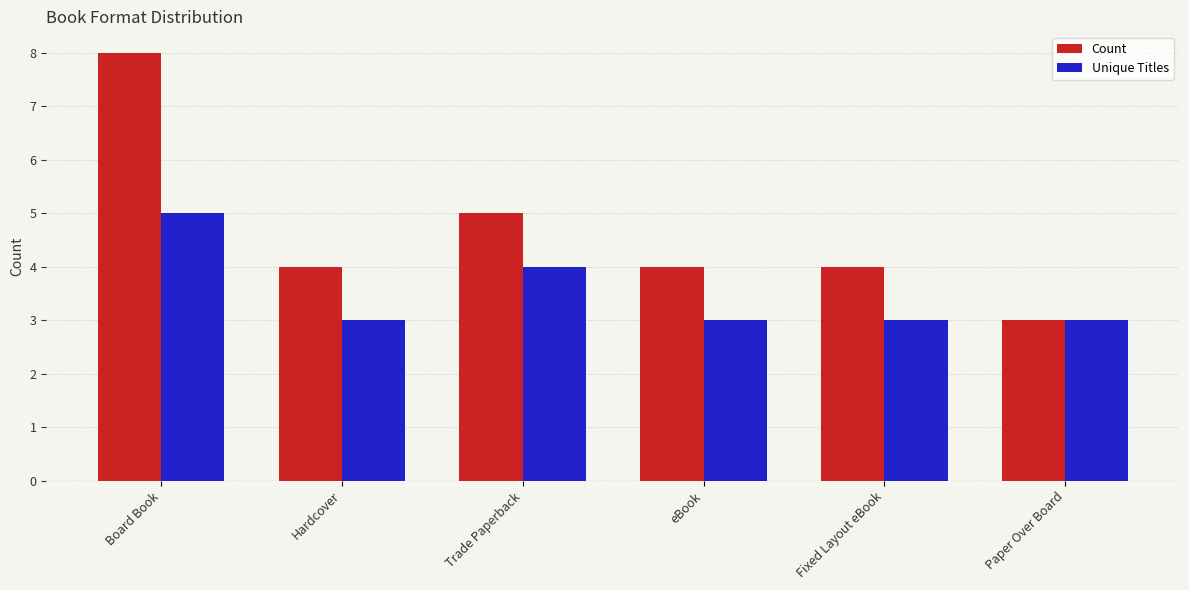

Rank the series by their maximum value, from highest to lowest.

Count, Unique Titles